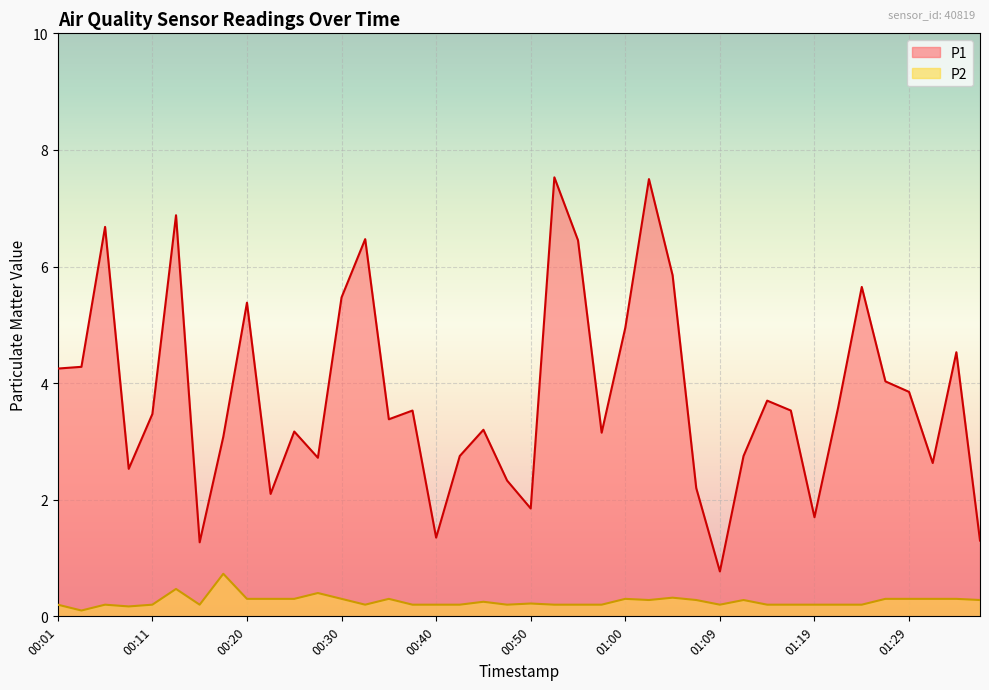

What is the smallest value displayed?

0.1